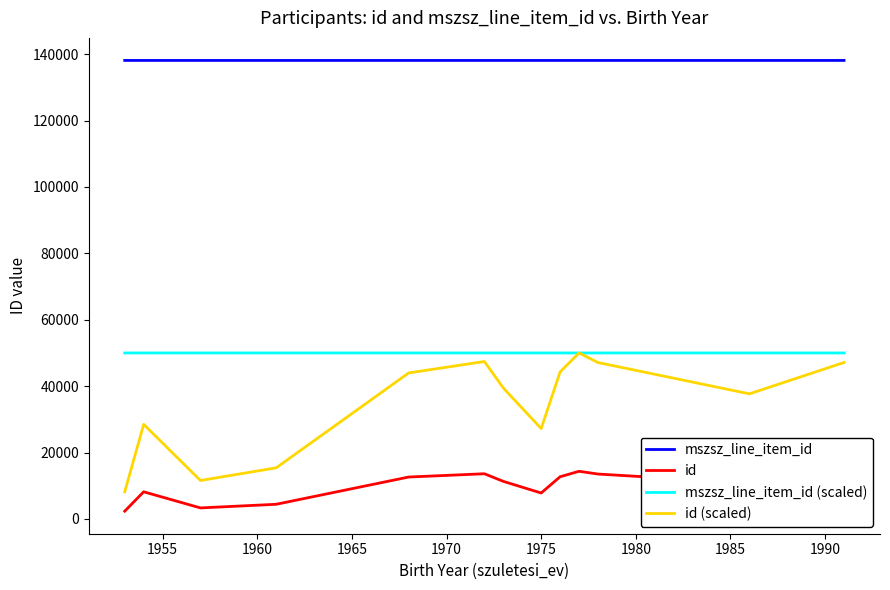

Which series has the largest total across all categories?

mszsz_line_item_id